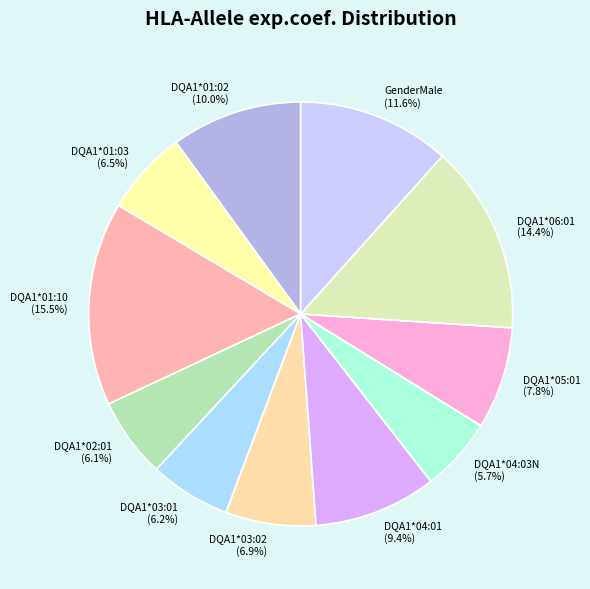

True or false: DQA1*01:02 accounts for 3% of the total.

False